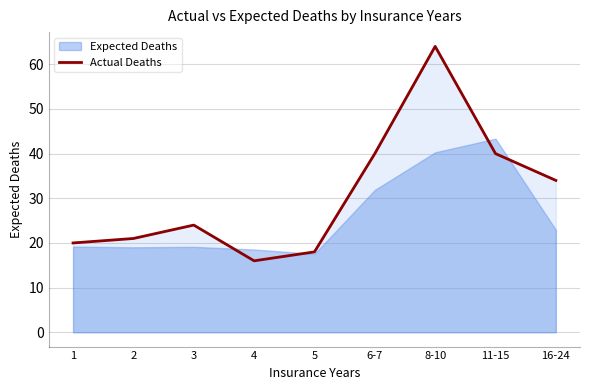

How many interior local peaks (higher than both neighbors) does the data have?

2